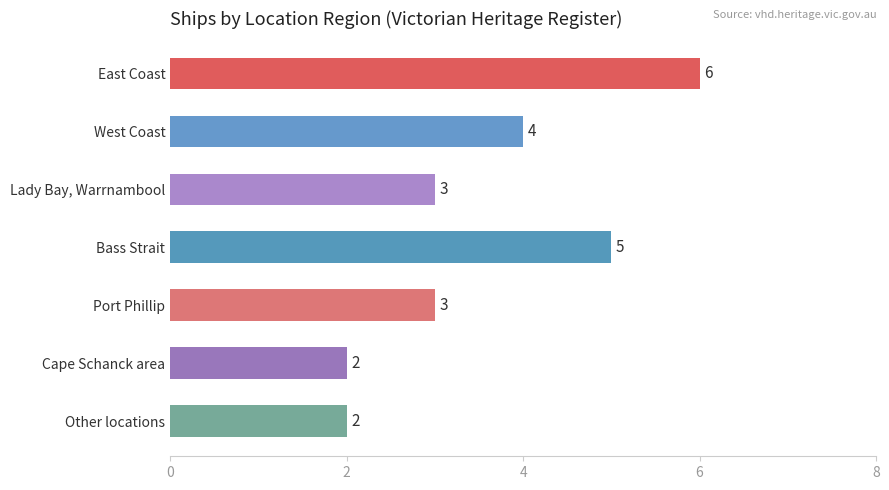

How many values are between 2 and 5?

6